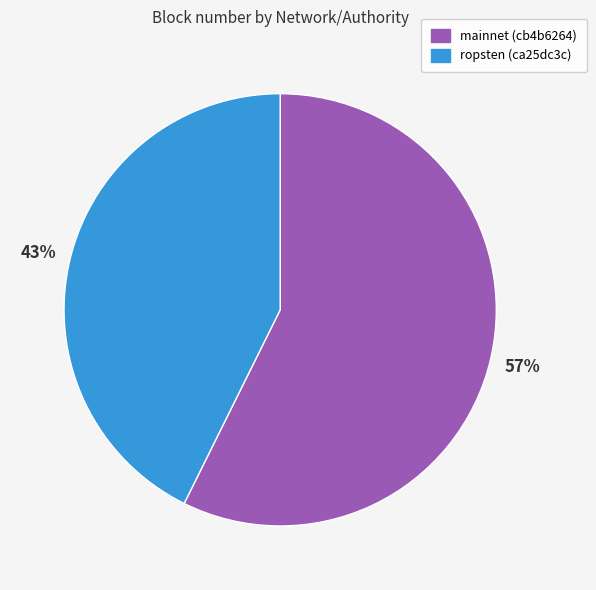

How many segments does this pie chart have?

2